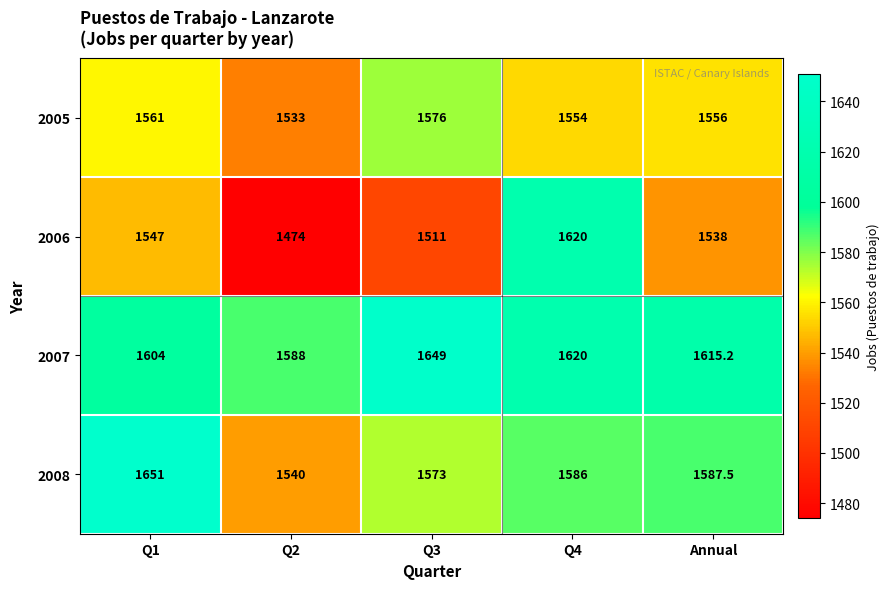

Which series has the largest total across all categories?

2007